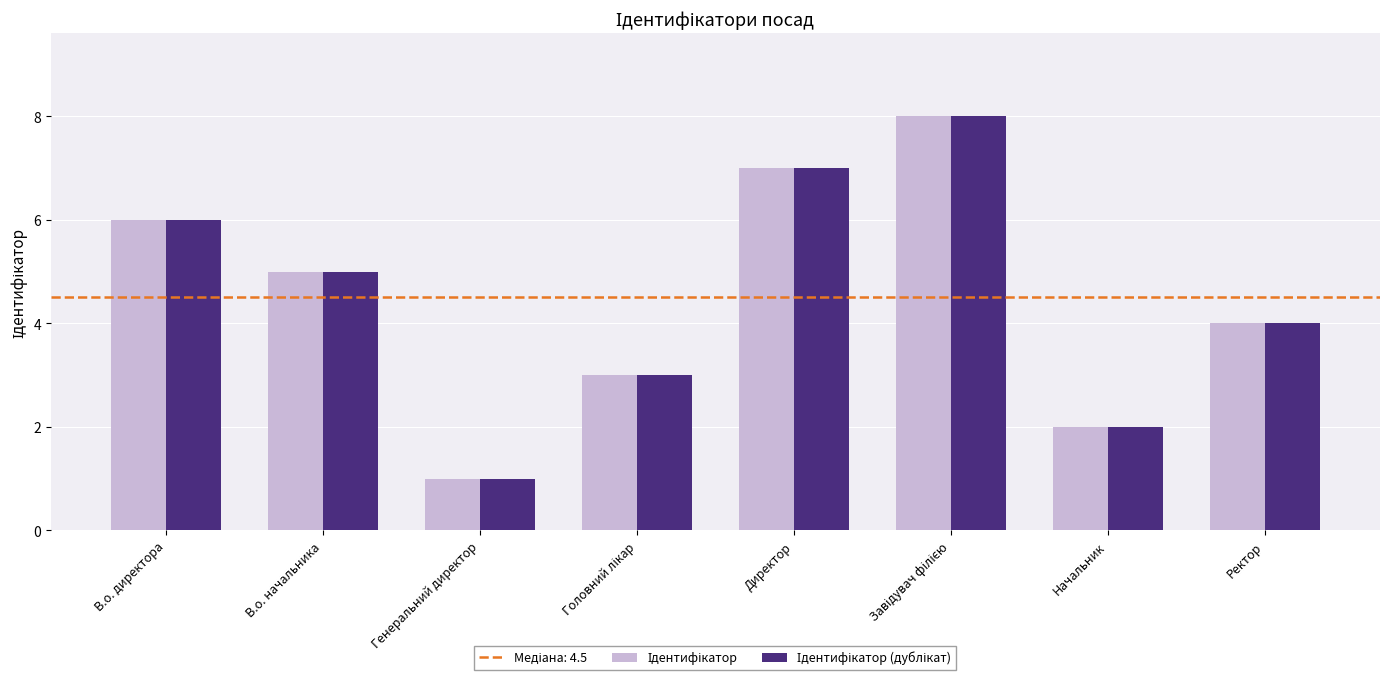

What is the total value across all series at В.о. директора?

12